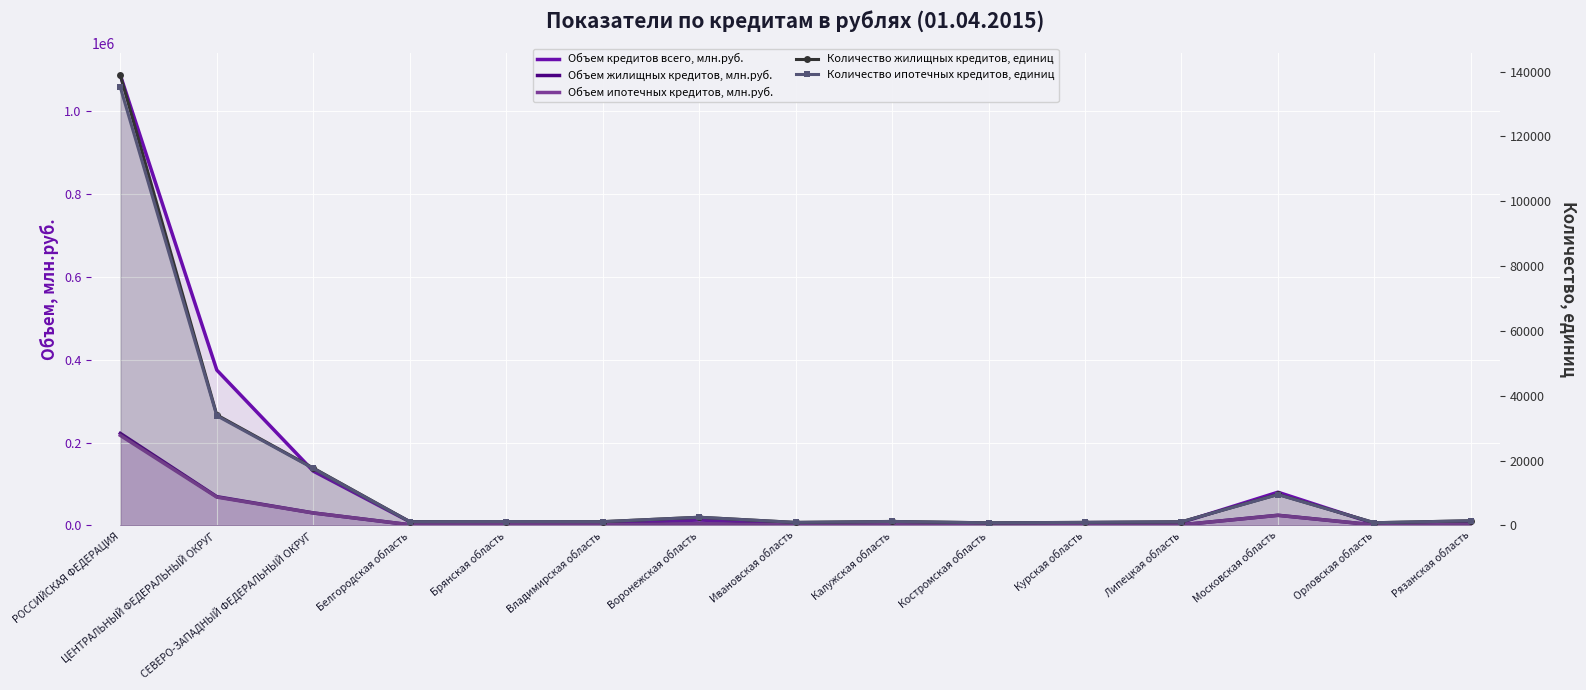

What is the value of the Объем жилищных кредитов, млн.руб. point at the 15th from the left?

1850